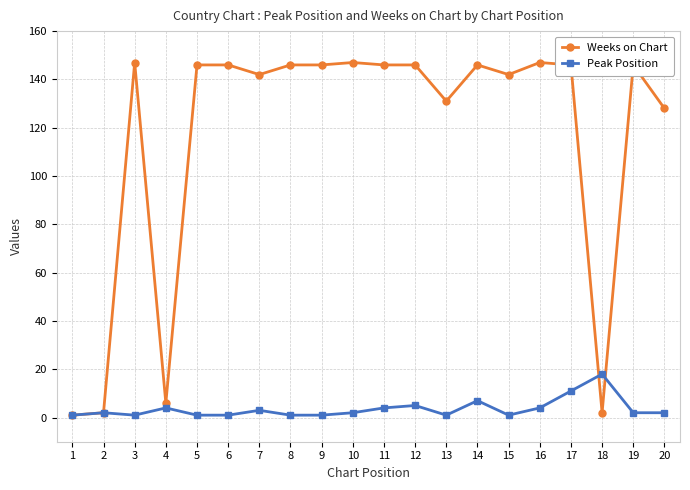

Is the value of Peak Position at 13 greater than the value of Weeks on Chart at 3?

No